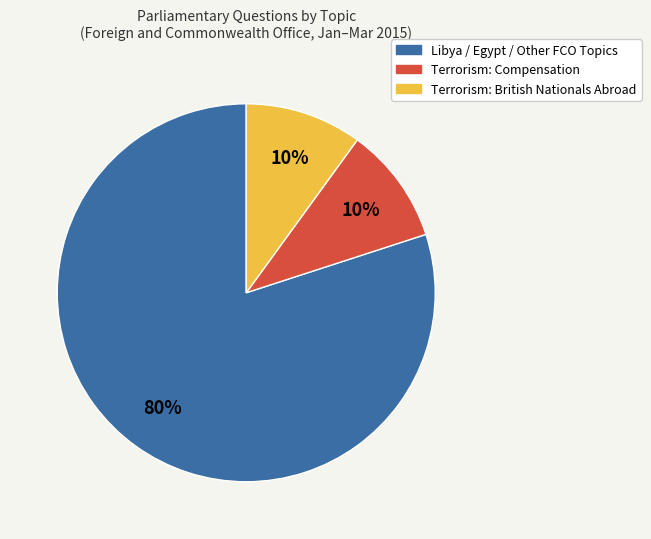

Is there a majority slice in this chart?

Yes